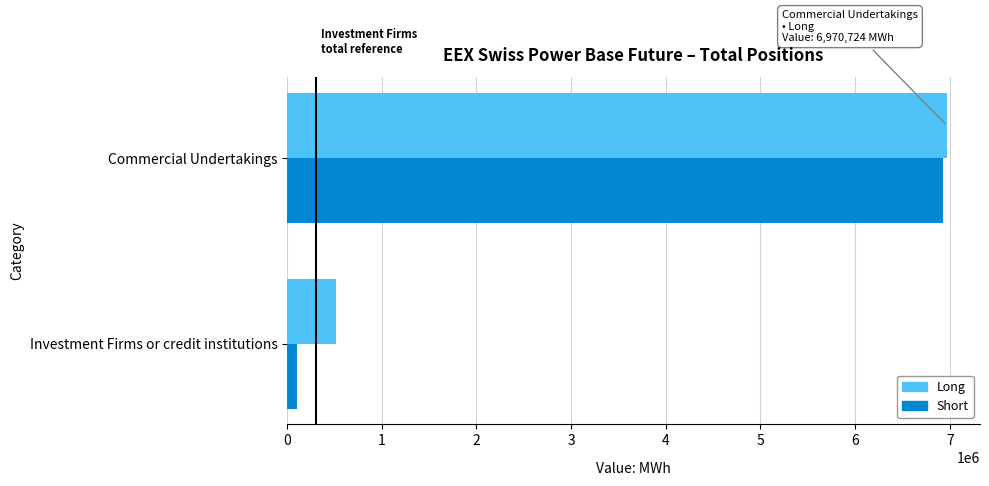

Is it true that Short equals 1768422 at Commercial Undertakings?

False